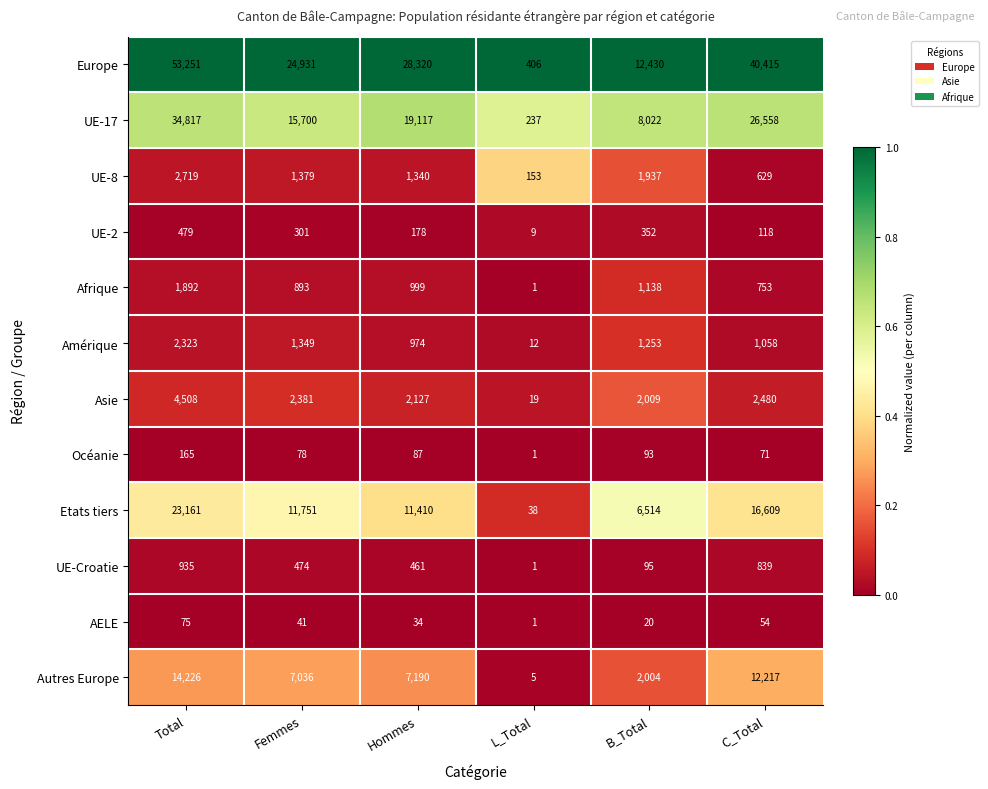

Rank the series at Hommes from highest to lowest value.

Europe, UE-17, Etats tiers, Autres Europe, Asie, UE-8, Afrique, Amérique, UE-Croatie, UE-2, Océanie, AELE